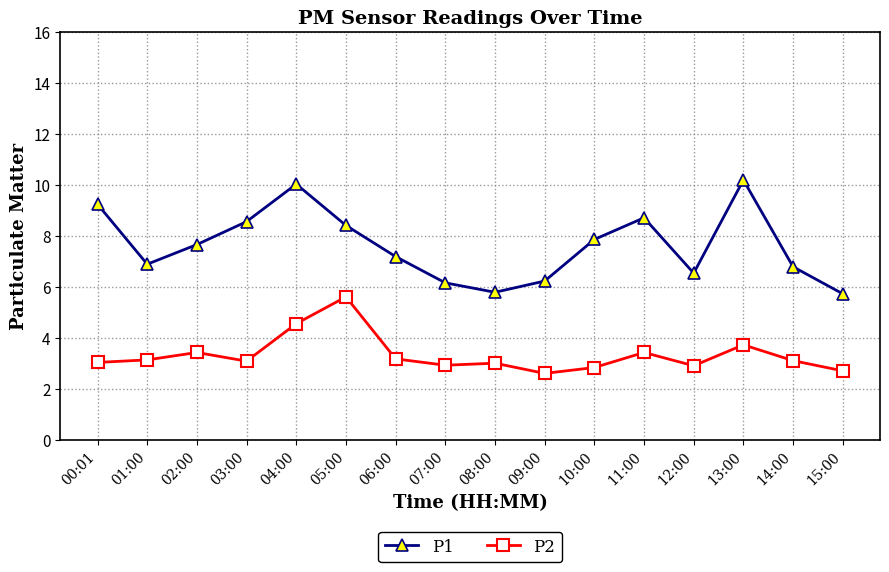

Does the chart have visible grid lines?

Yes